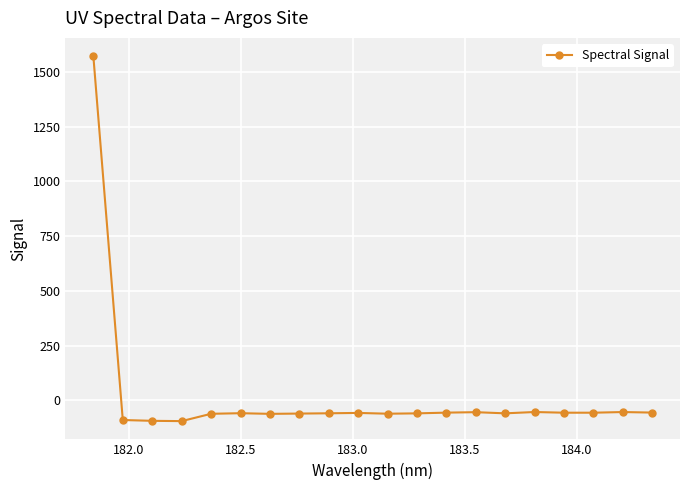

What is the difference between the maximum and minimum values?

1667.9